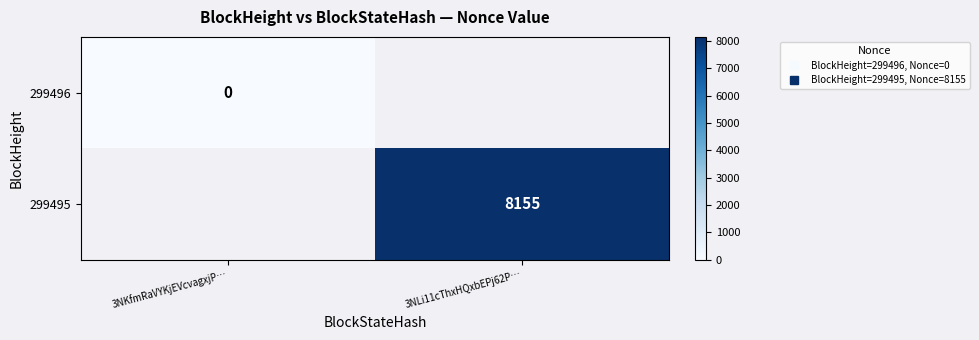

How many positive values does the 299495 series have?

1